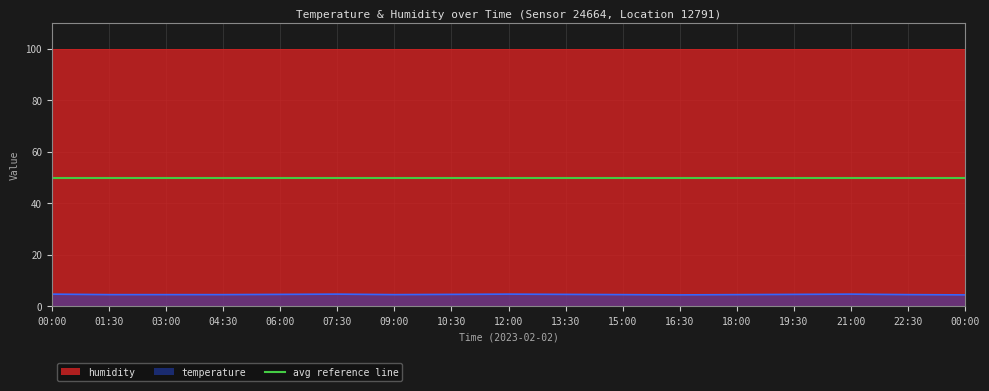

Where is the first local maximum?

07:30